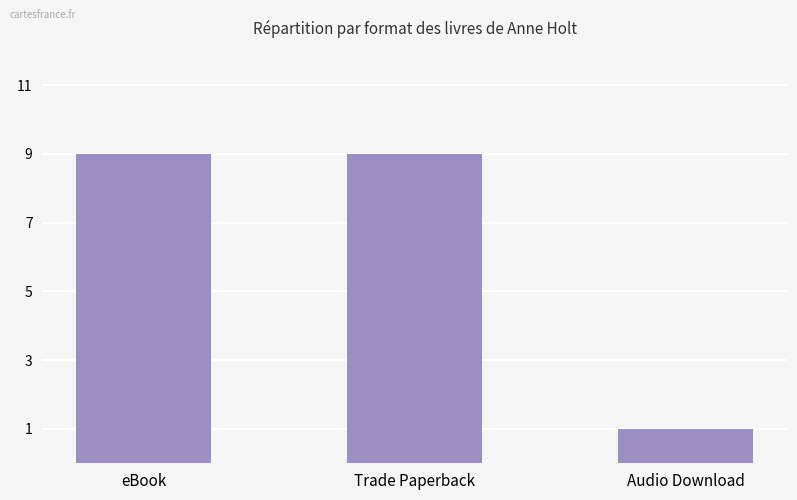

What is the difference between the maximum and minimum values?

8